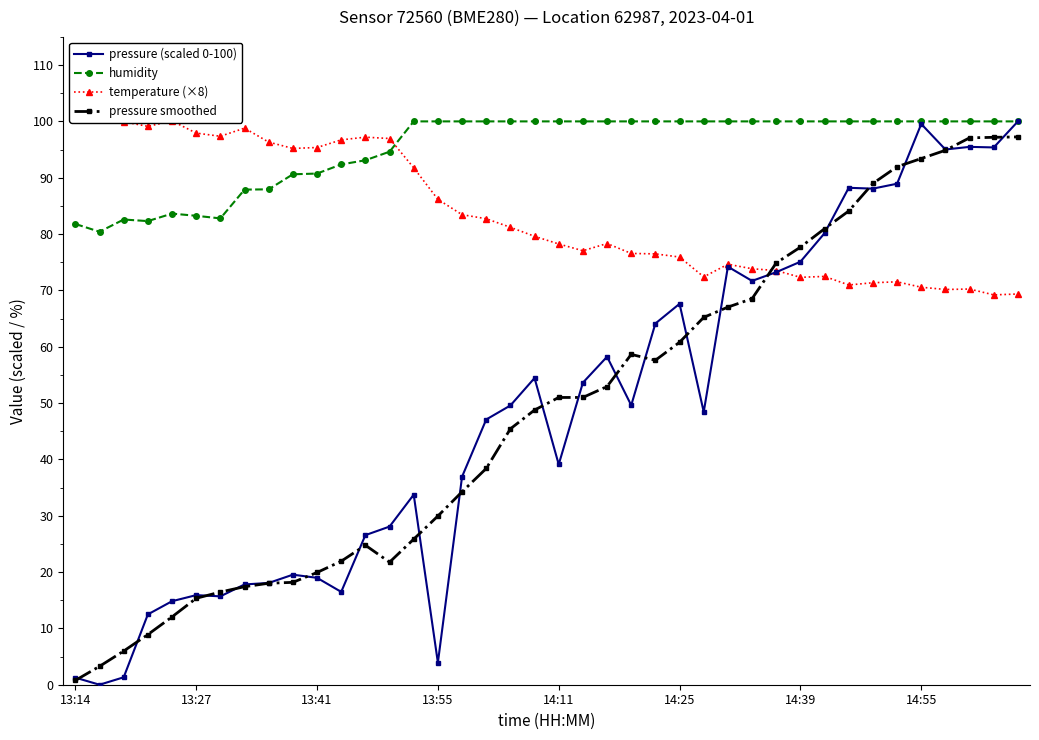

What is the maximum value for pressure smoothed?

97.2